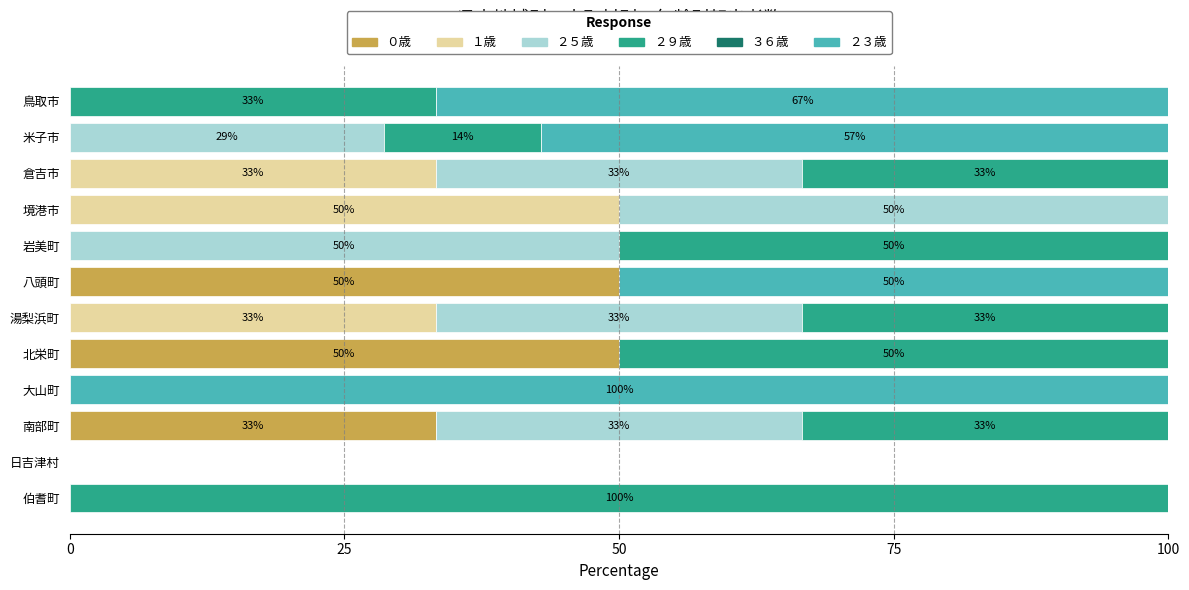

What is the total value across all series at 大山町?

100.0